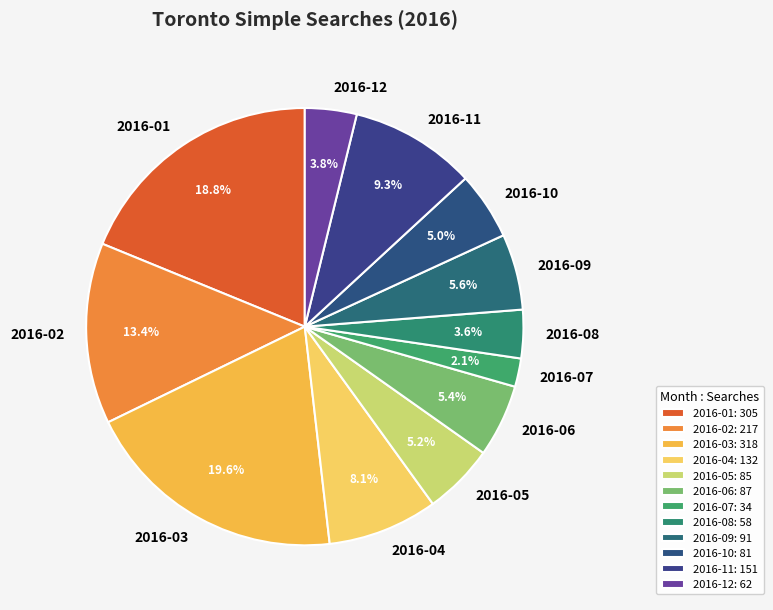

To the nearest percent, what is the difference between the largest and smallest slice percentages?

18%